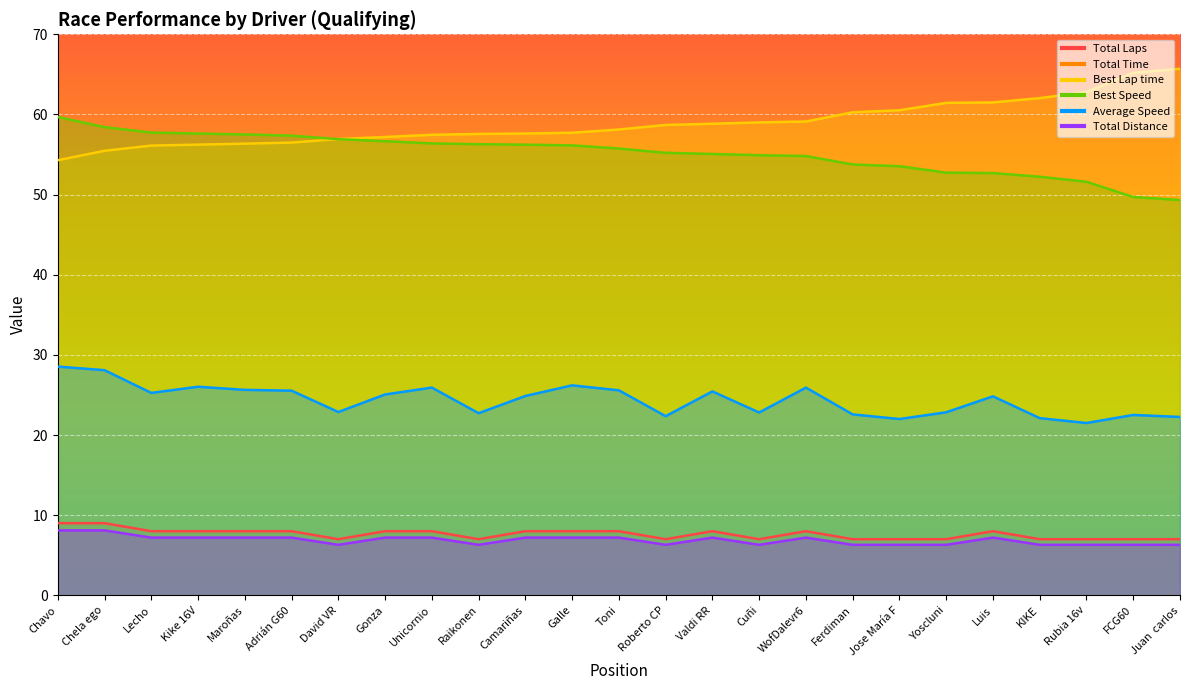

What position from the right is Ferdiman?

8